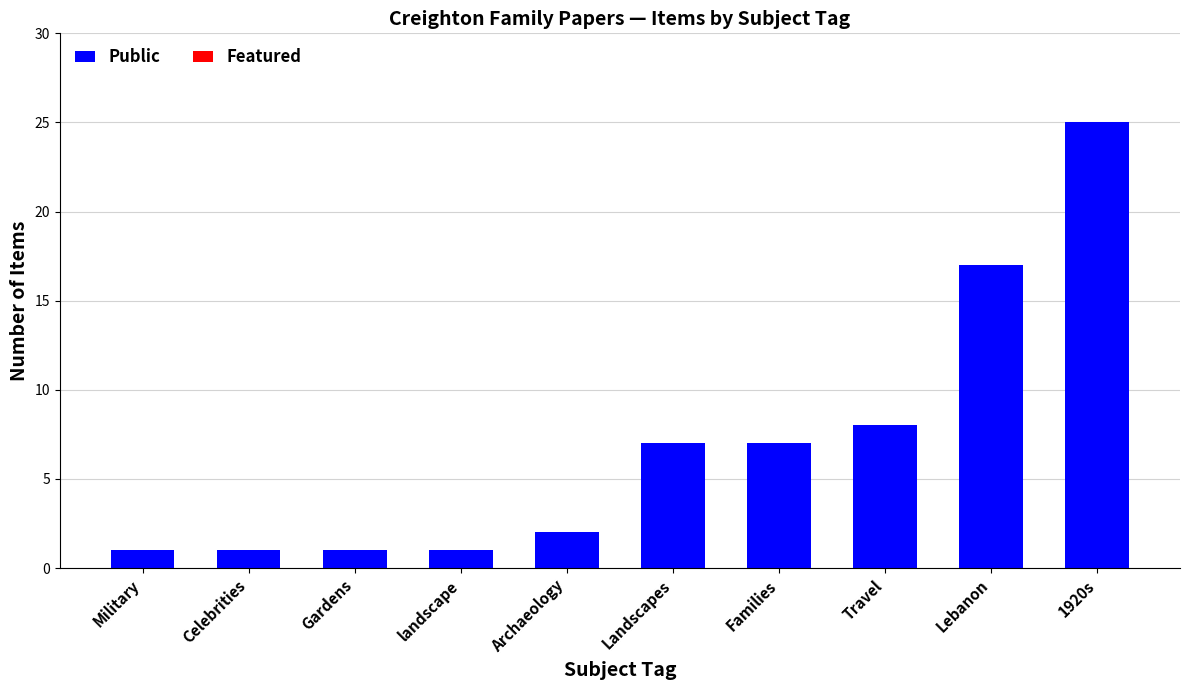

What is the sum of the values at Travel and Archaeology?

10